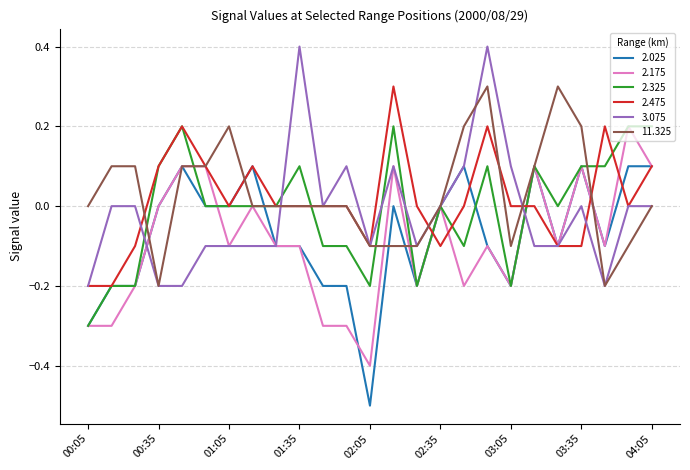

What is the maximum value shown in the chart?

0.4